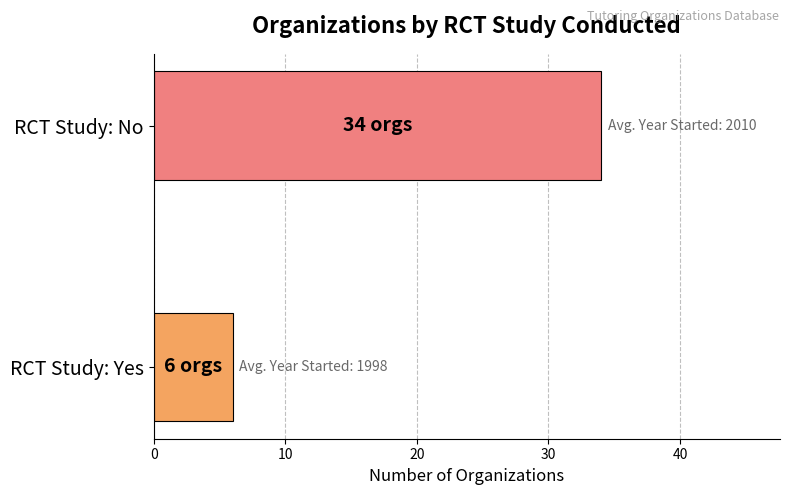

Rank the categories by value from lowest to highest.

RCT Study: Yes, RCT Study: No